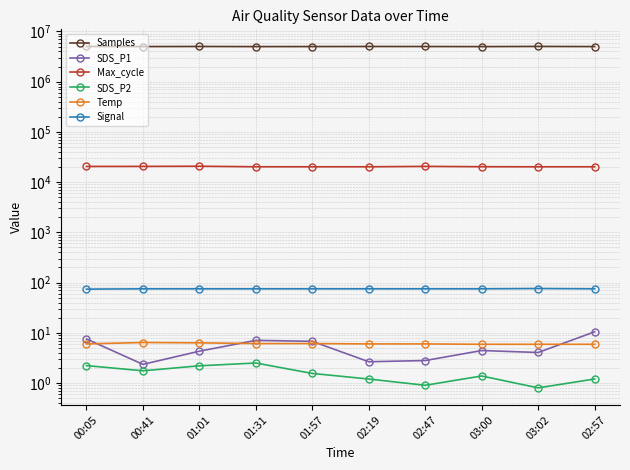

What is the difference between the highest and lowest values at 03:02?

5032133.2